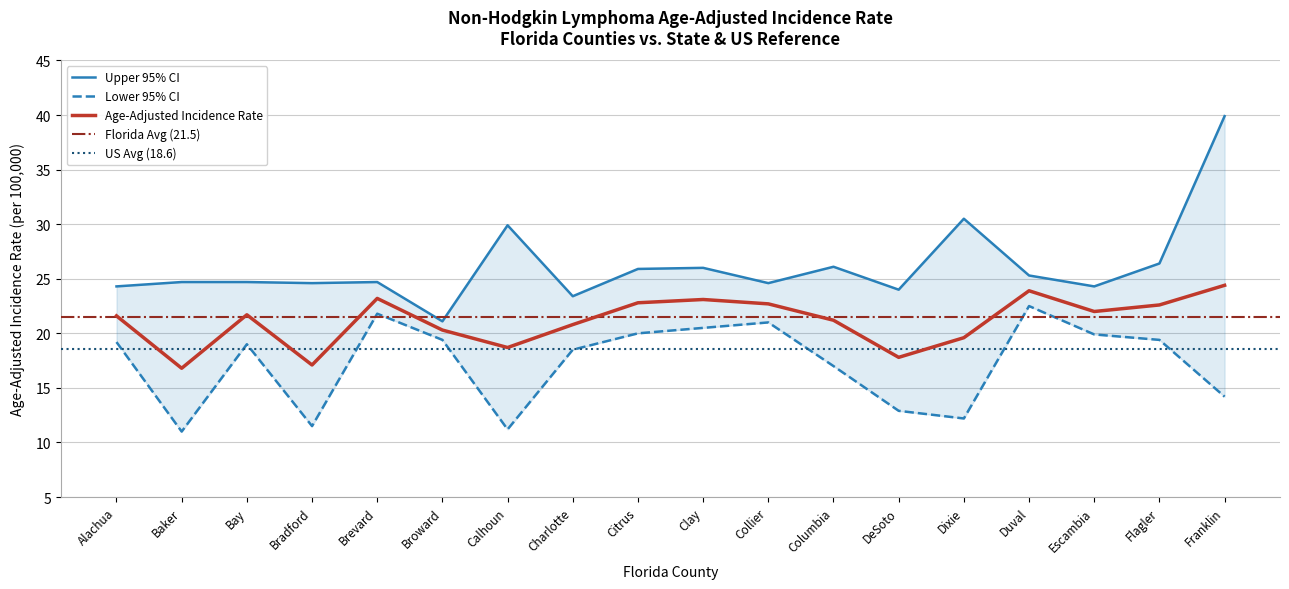

What is the maximum value for Lower 95% CI?

22.5